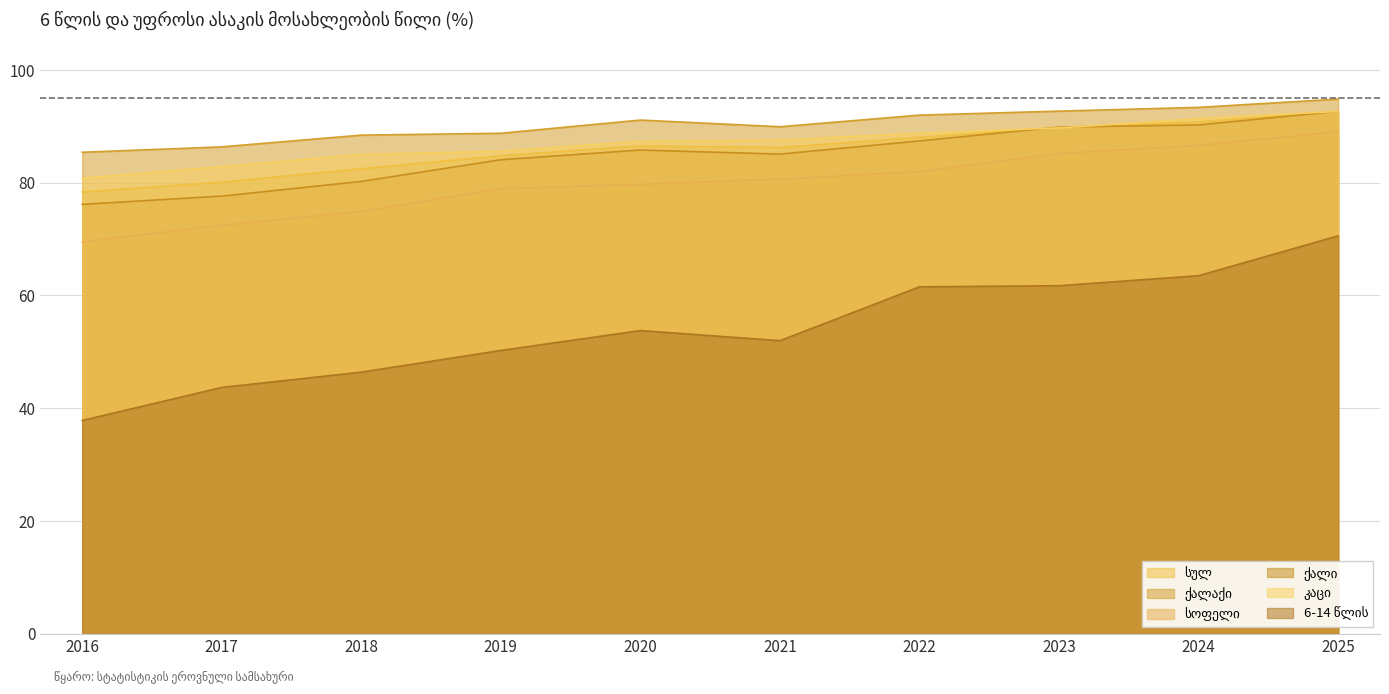

List the labels in order of სოფელი value, smallest first.

2016, 2017, 2018, 2019, 2020, 2021, 2022, 2023, 2024, 2025